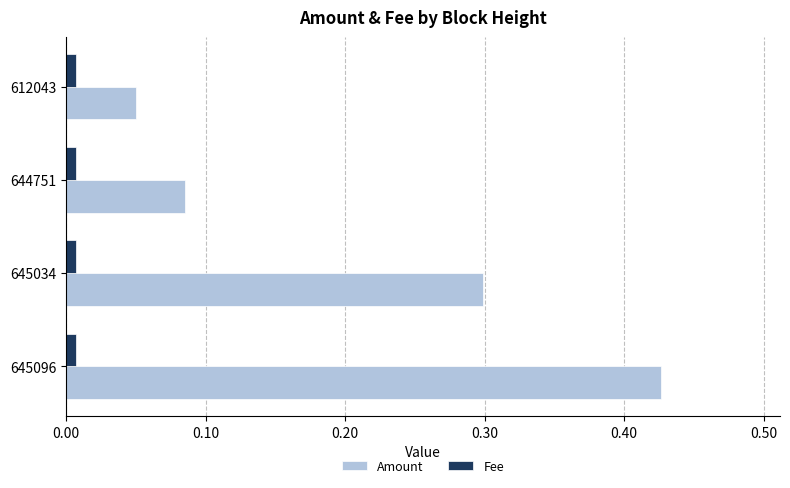

List the labels in order of Amount value, largest first.

645096, 645034, 644751, 612043